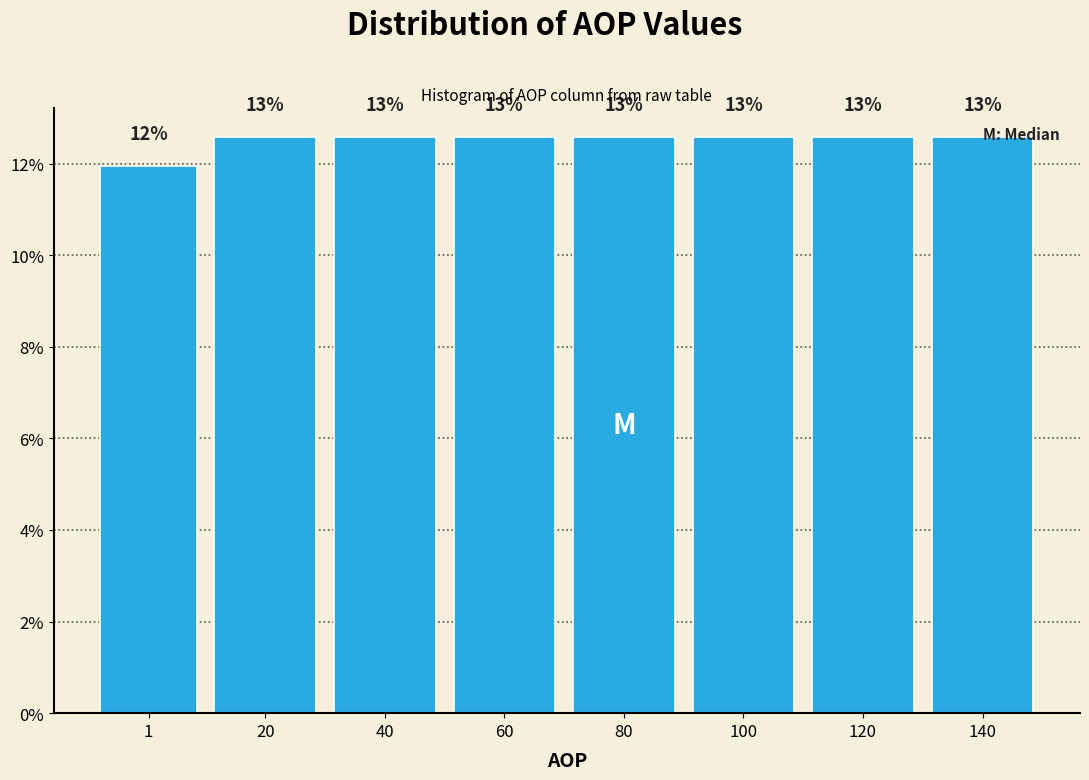

Does the chart contain any negative values?

No